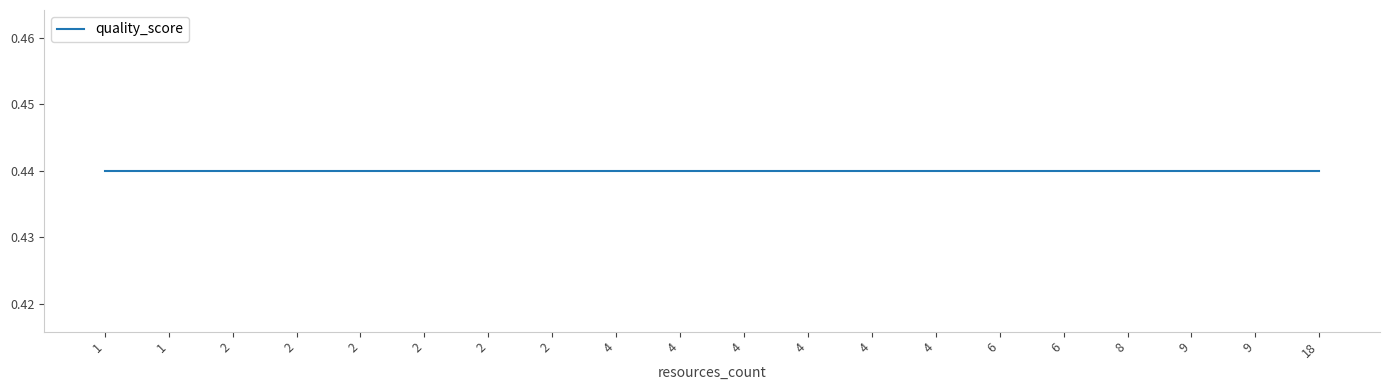

True or false: metric.reuses has more than 2 interior local peaks.

False